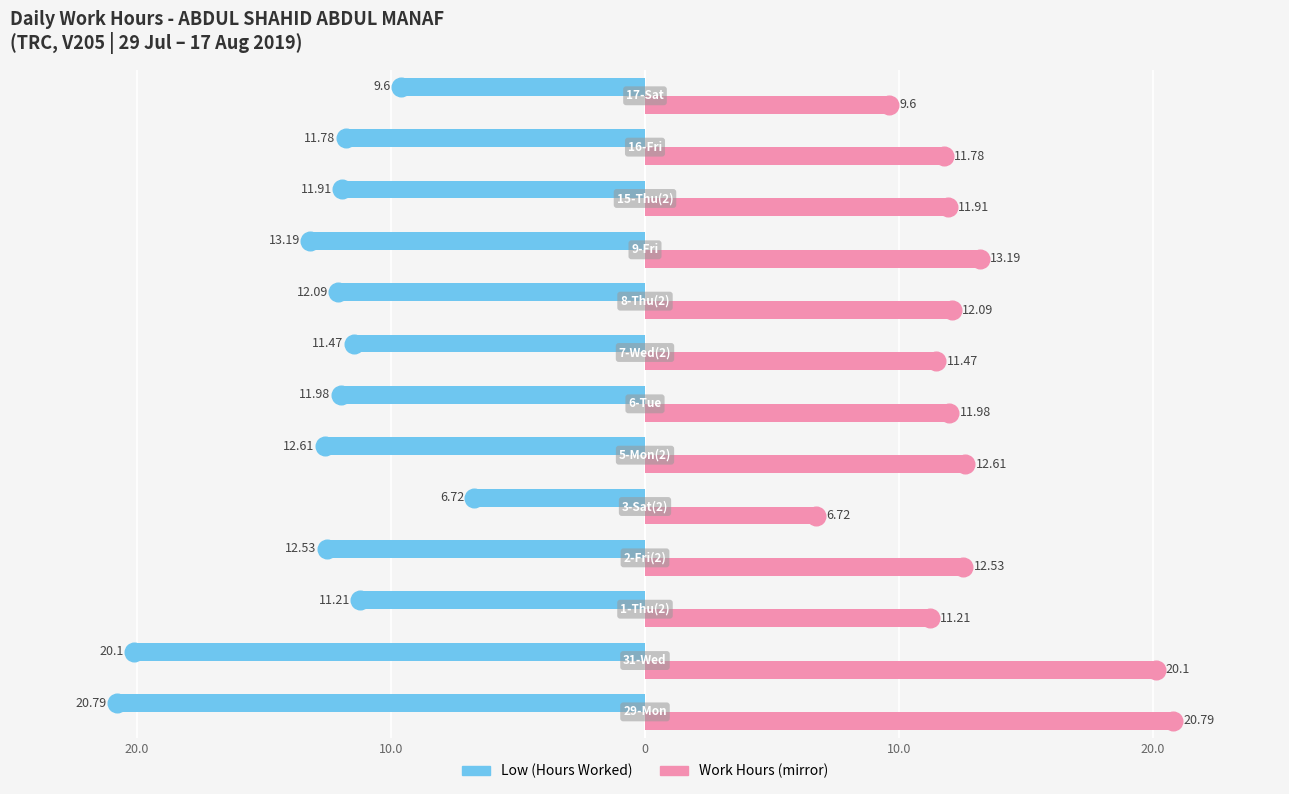

Which series reaches the maximum Y coordinate?

Work Hours